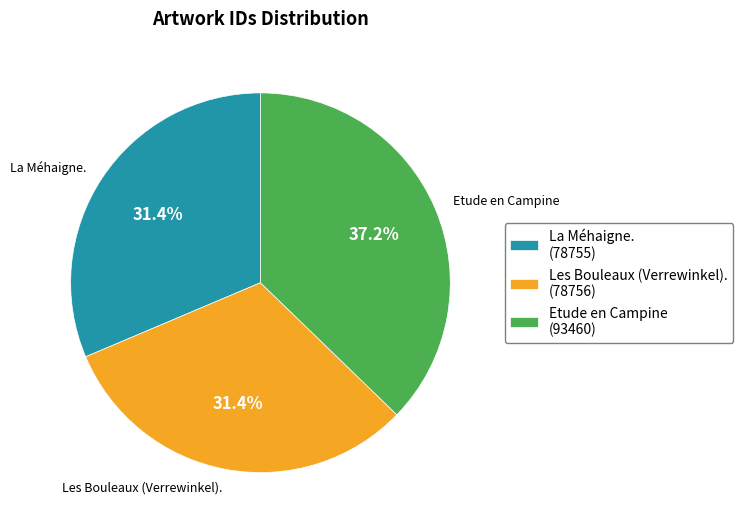

Is Les Bouleaux (Verrewinkel). the majority of the pie?

No